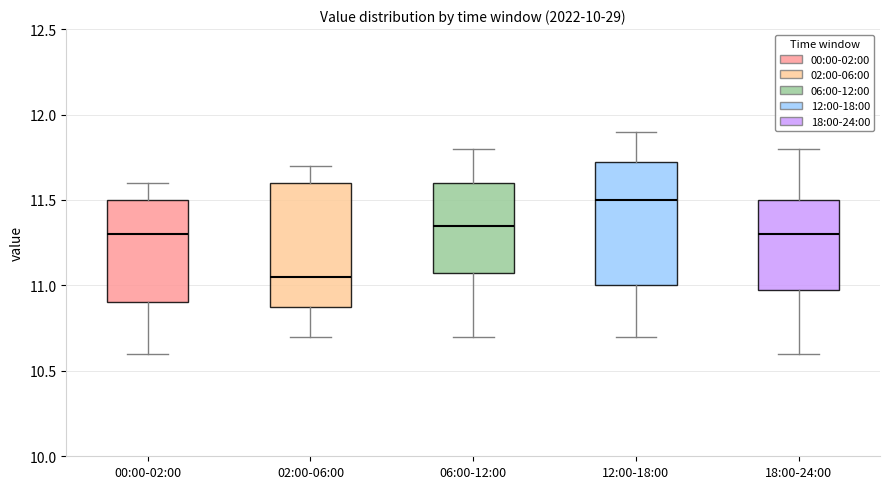

Where does the upper whisker of the box for 02:00-06:00 end on the y-axis? The values are not printed on the chart, so give them approximately, as read against the axis.

11.70